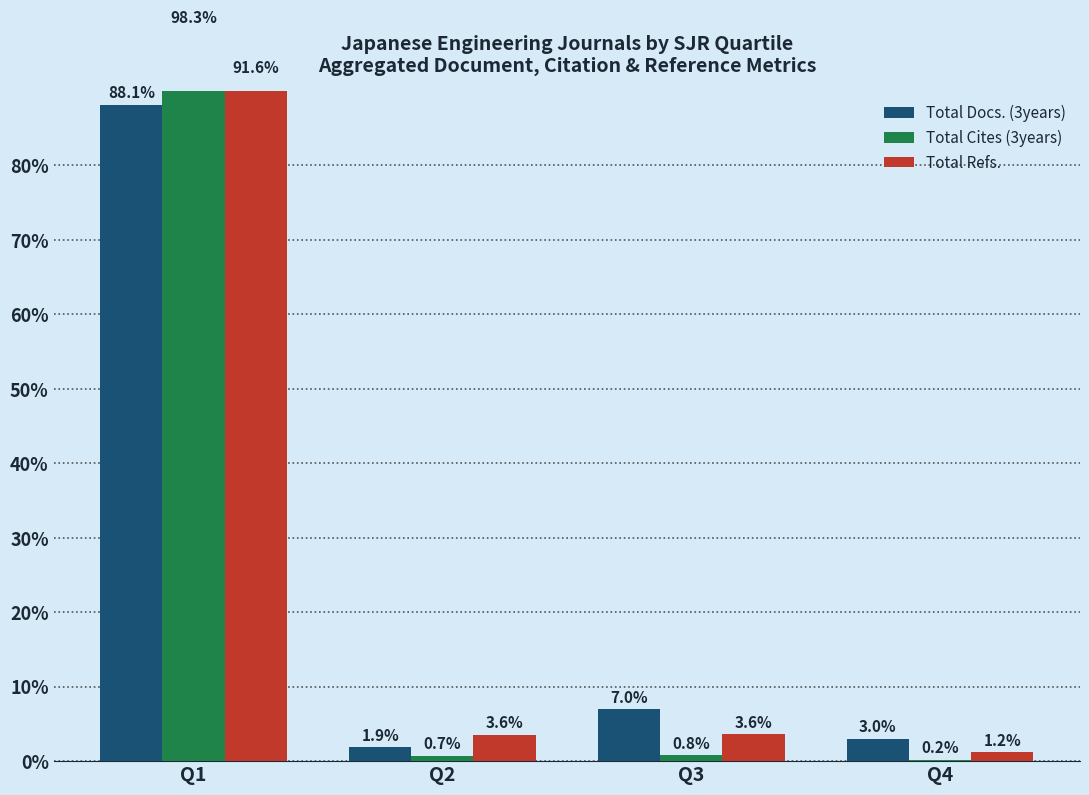

At which category is the sum across all series the highest?

Q1